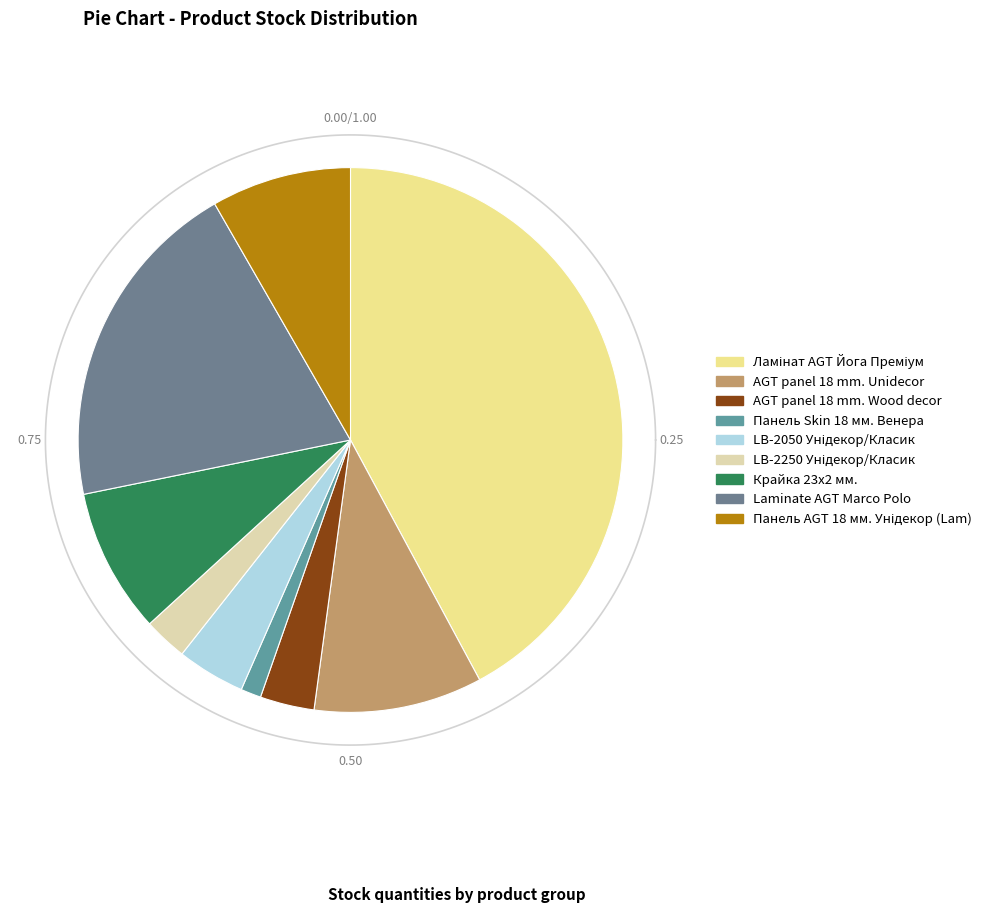

To the nearest percent, what percentage of the pie is LB-2050 Унідекор/Класик?

4%